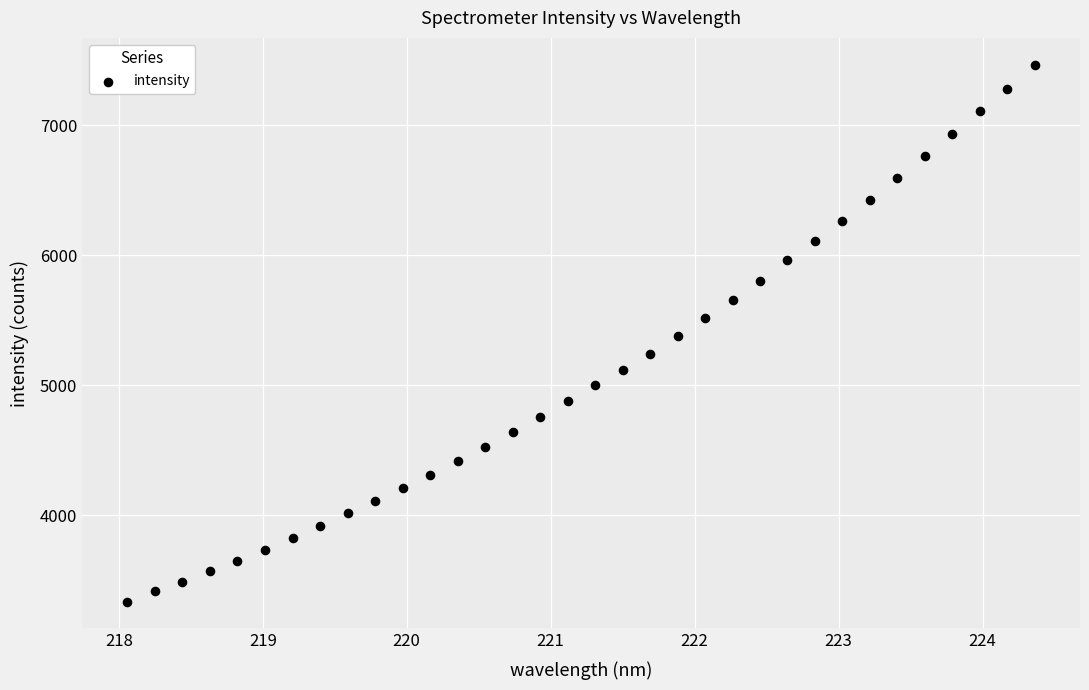

What is the range of Y values (max minus min)?

4127.1